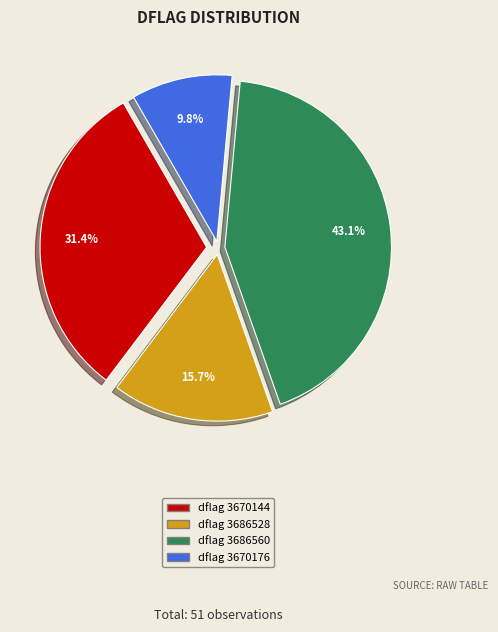

To the nearest percent, what is the average slice percentage?

25%